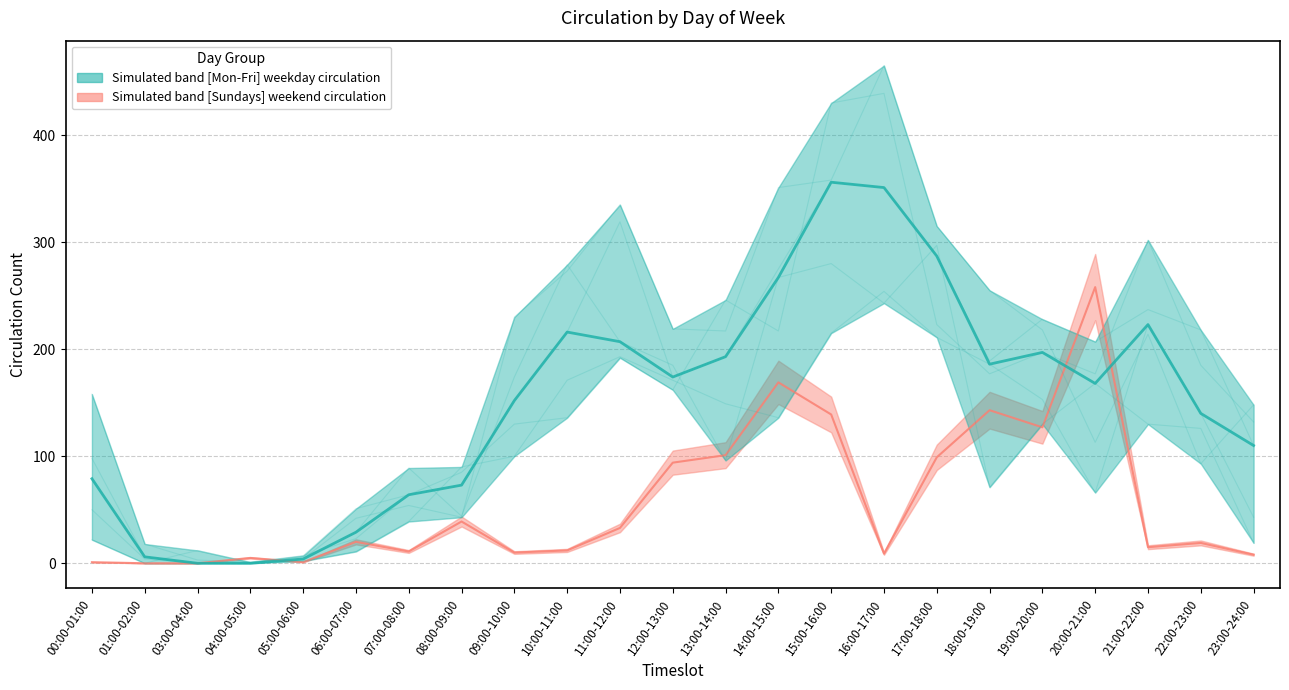

True or false: Thursdays has a value of 100 at 09:00-10:00.

True